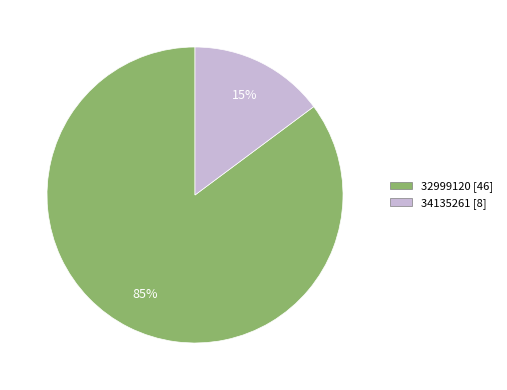

True or false: 32999120 accounts for 79% of the total.

False